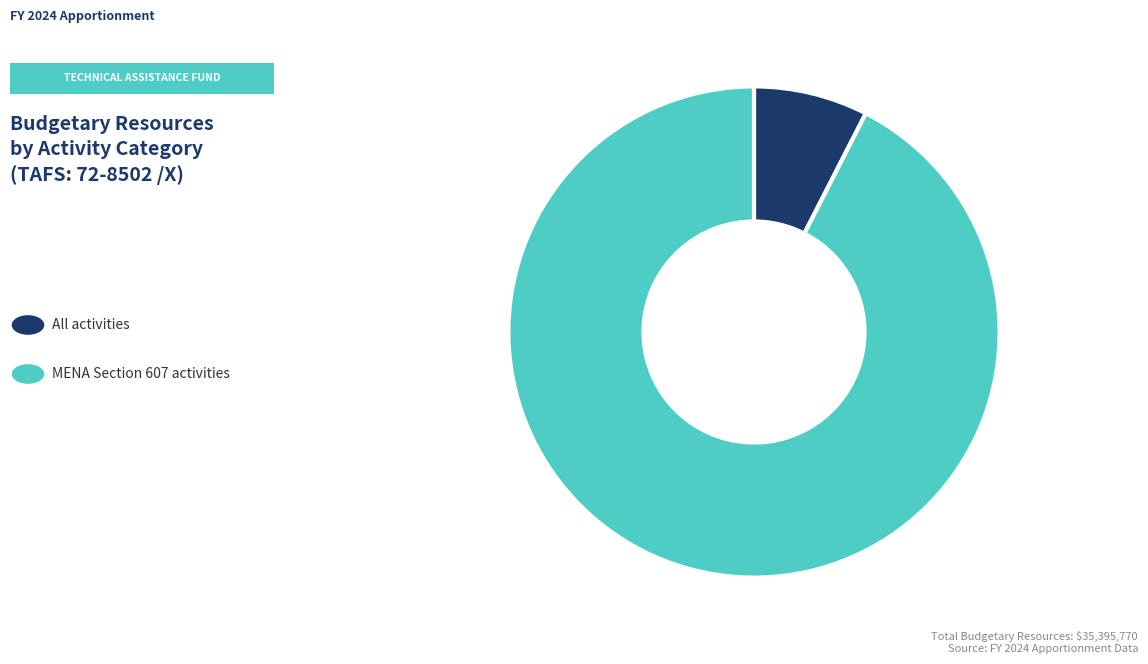

Is there any slice that represents more than half of the pie?

Yes